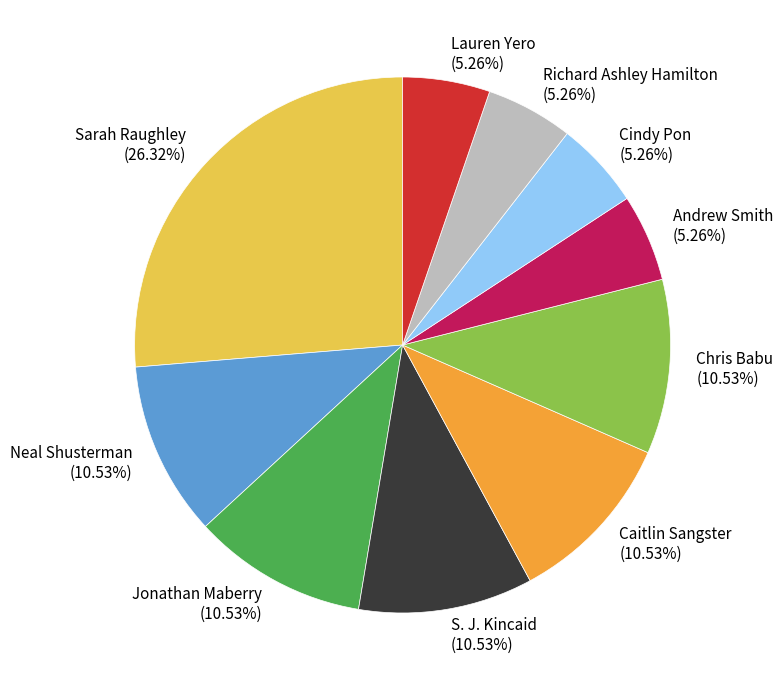

Is the sum of Andrew Smith and Cindy Pon greater than half?

No